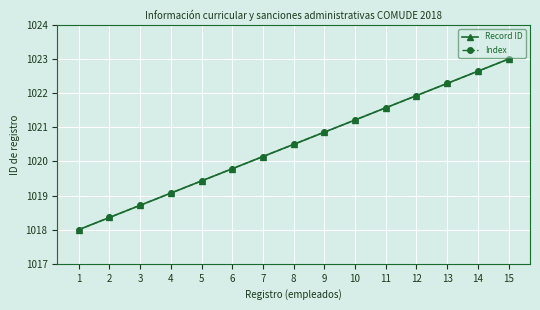

At which label is Record ID closest to 1020?

7